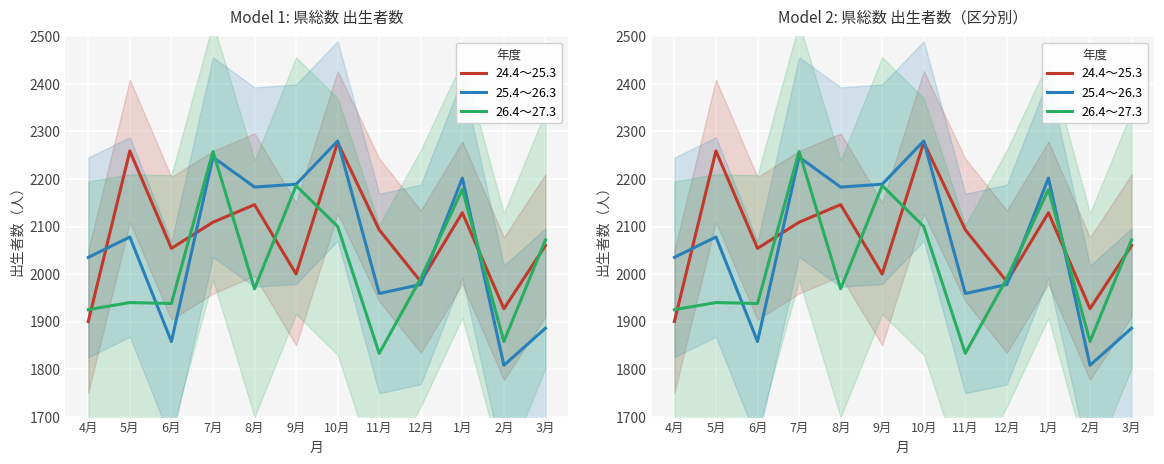

How many lines are shown in the chart?

3